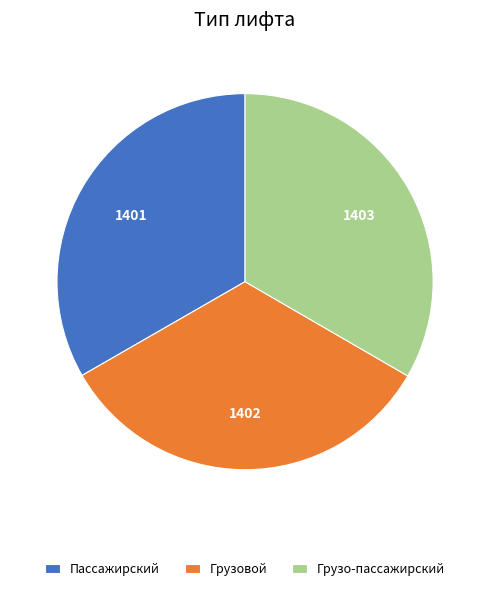

Is it true that Грузо-пассажирский is 47% of the pie?

False